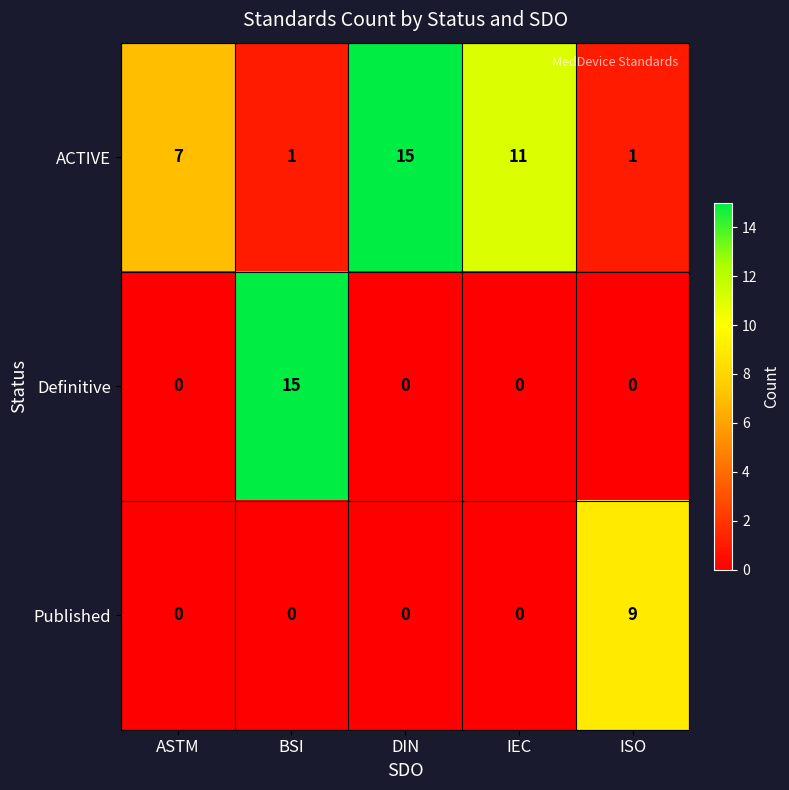

At which category is the sum across all series the highest?

BSI